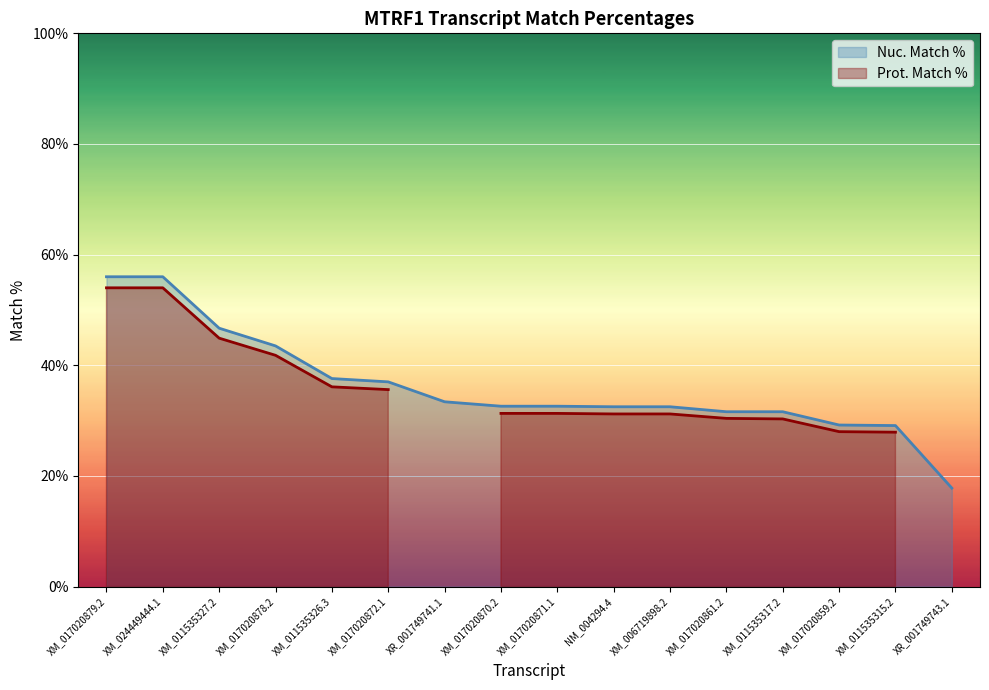

How many values are below 32?

5